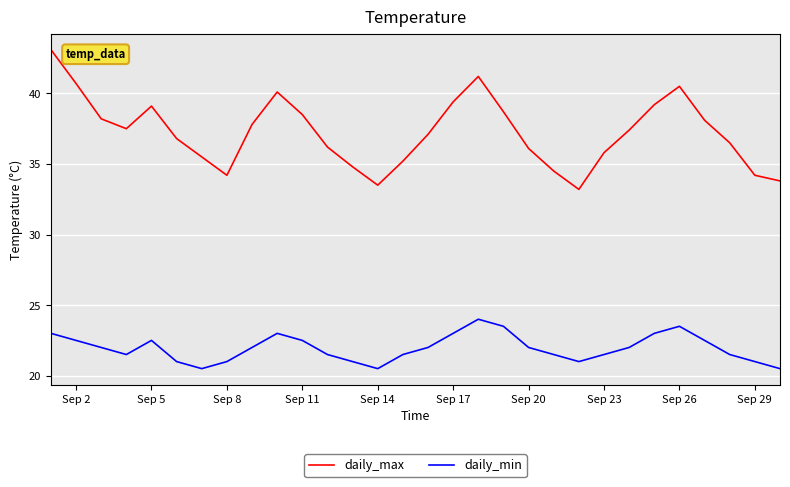

What is the difference between the maximum and minimum values in the daily_min series?

3.5